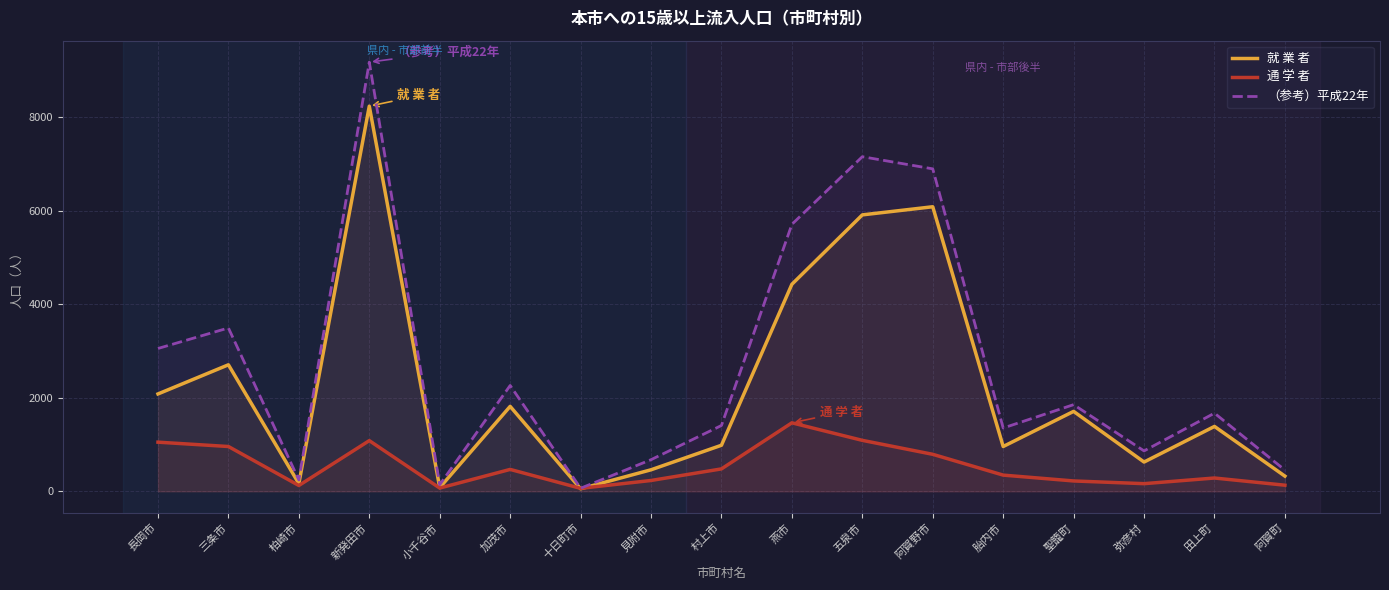

At 加茂市, list the series in order from smallest to largest.

通 学 者, 就 業 者, （参考）平成22年